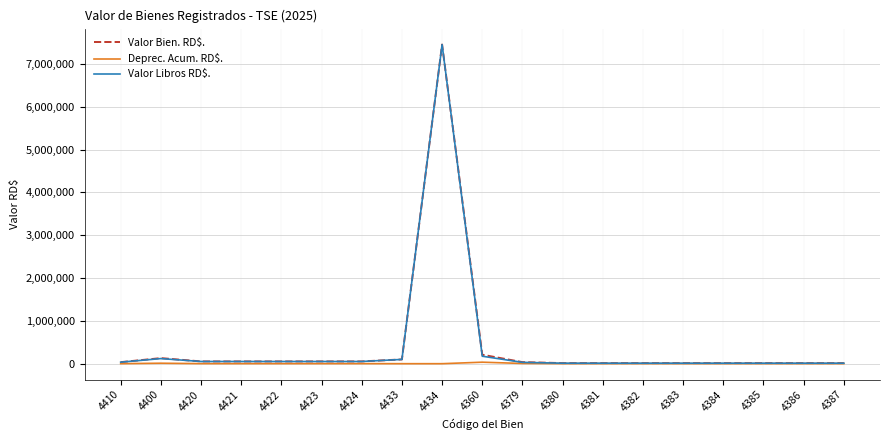

Which series has the largest range (max minus min)?

Valor Libros RD$.